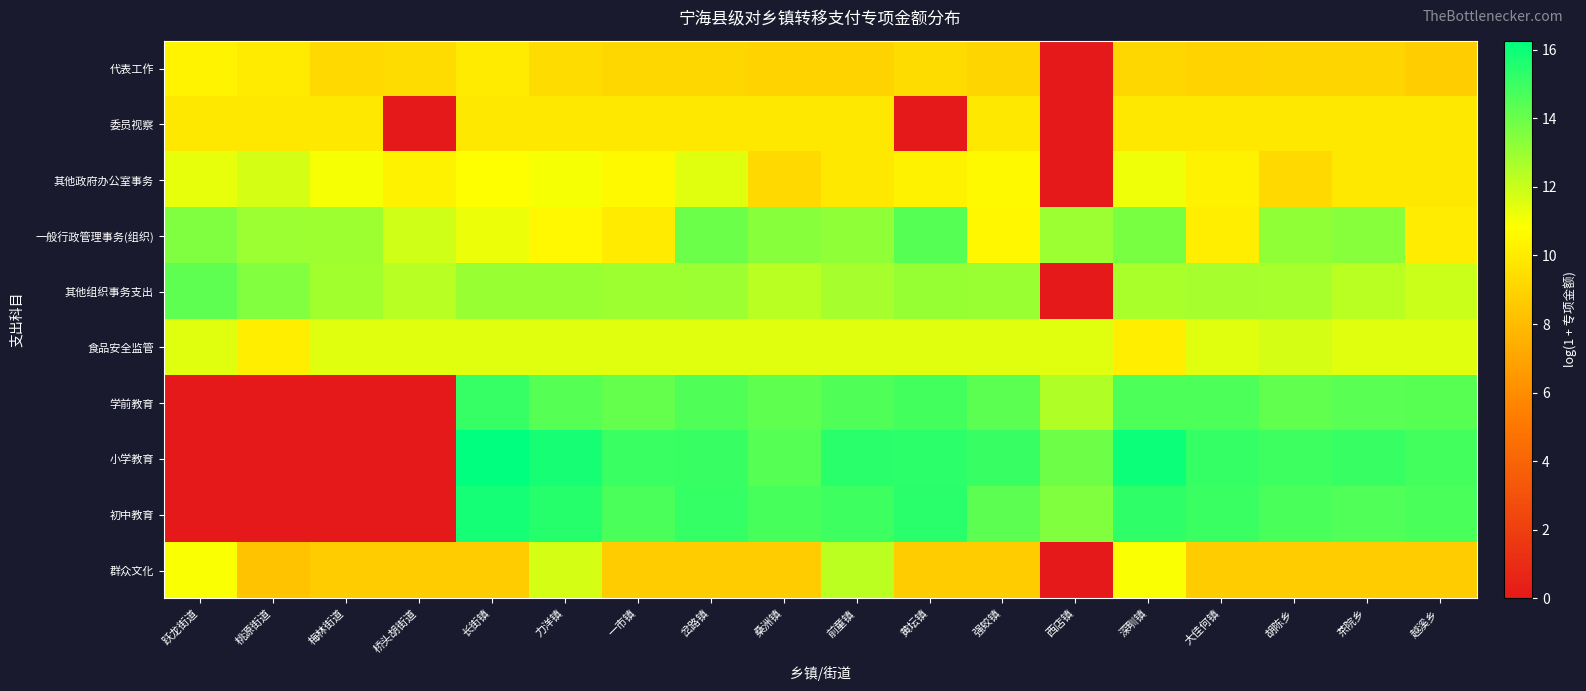

Reading left to right, extract all data points from this chart.

代表工作: 跃龙街道=10.3	桃源街道=10.0	梅林街道=9.2	桥头胡街道=9.4	长街镇=10.0	力洋镇=9.4	一市镇=9.2	岔路镇=9.2	桑洲镇=9.0	前童镇=9.0	黄坛镇=9.4	强蛟镇=9.1	西店镇=0.0	深甽镇=9.2	大佳何镇=9.0	胡陈乡=9.1	茶院乡=9.1	越溪乡=8.8
委员视察: 跃龙街道=9.9	桃源街道=9.9	梅林街道=9.9	桥头胡街道=0.0	长街镇=9.9	力洋镇=9.9	一市镇=9.9	岔路镇=9.9	桑洲镇=9.9	前童镇=9.9	黄坛镇=0.0	强蛟镇=9.9	西店镇=0.0	深甽镇=9.9	大佳何镇=9.9	胡陈乡=9.9	茶院乡=9.9	越溪乡=9.9
其他政府办公室事务: 跃龙街道=11.3	桃源街道=11.7	梅林街道=11.0	桥头胡街道=10.3	长街镇=10.8	力洋镇=11.0	一市镇=10.6	岔路镇=11.5	桑洲镇=9.2	前童镇=9.9	黄坛镇=10.3	强蛟镇=10.6	西店镇=0.0	深甽镇=11.2	大佳何镇=10.3	胡陈乡=9.2	茶院乡=9.9	越溪乡=9.9
一般行政管理事务(组织): 跃龙街道=13.5	桃源街道=12.9	梅林街道=12.9	桥头胡街道=11.8	长街镇=11.2	力洋镇=10.6	一市镇=10.0	岔路镇=14.0	桑洲镇=13.3	前童镇=13.2	黄坛镇=14.4	强蛟镇=10.5	西店镇=13.0	深甽镇=13.7	大佳何镇=10.1	胡陈乡=13.2	茶院乡=13.4	越溪乡=10.1
其他组织事务支出: 跃龙街道=14.2	桃源街道=13.5	梅林街道=12.8	桥头胡街道=12.4	长街镇=13.0	力洋镇=13.0	一市镇=12.9	岔路镇=12.9	桑洲镇=12.3	前童镇=12.7	黄坛镇=13.1	强蛟镇=13.0	西店镇=0.0	深甽镇=12.6	大佳何镇=12.7	胡陈乡=12.7	茶院乡=12.3	越溪乡=12.0
食品安全监管: 跃龙街道=11.5	桃源街道=10.1	梅林街道=11.5	桥头胡街道=11.5	长街镇=11.5	力洋镇=11.5	一市镇=11.5	岔路镇=11.5	桑洲镇=11.5	前童镇=11.5	黄坛镇=11.5	强蛟镇=11.5	西店镇=11.5	深甽镇=10.1	大佳何镇=11.5	胡陈乡=11.7	茶院乡=11.5	越溪乡=11.5
学前教育: 跃龙街道=0.0	桃源街道=0.0	梅林街道=0.0	桥头胡街道=0.0	长街镇=15.1	力洋镇=14.4	一市镇=14.1	岔路镇=14.6	桑洲镇=14.2	前童镇=14.6	黄坛镇=14.8	强蛟镇=14.3	西店镇=12.5	深甽镇=14.6	大佳何镇=14.6	胡陈乡=14.2	茶院乡=14.4	越溪乡=14.4
小学教育: 跃龙街道=0.0	桃源街道=0.0	梅林街道=0.0	桥头胡街道=0.0	长街镇=16.3	力洋镇=15.8	一市镇=15.0	岔路镇=15.1	桑洲镇=14.4	前童镇=15.4	黄坛镇=15.3	强蛟镇=15.1	西店镇=13.9	深甽镇=16.0	大佳何镇=15.1	胡陈乡=14.9	茶院乡=15.1	越溪乡=14.8
初中教育: 跃龙街道=0.0	桃源街道=0.0	梅林街道=0.0	桥头胡街道=0.0	长街镇=15.8	力洋镇=15.4	一市镇=14.7	岔路镇=15.1	桑洲镇=14.7	前童镇=14.9	黄坛镇=15.3	强蛟镇=14.3	西店镇=13.5	深甽镇=15.3	大佳何镇=15.0	胡陈乡=14.7	茶院乡=14.5	越溪乡=14.7
群众文化: 跃龙街道=10.9	桃源街道=8.3	梅林街道=8.7	桥头胡街道=8.7	长街镇=8.7	力洋镇=11.7	一市镇=8.7	岔路镇=8.7	桑洲镇=8.7	前童镇=12.3	黄坛镇=8.7	强蛟镇=8.7	西店镇=0.0	深甽镇=10.9	大佳何镇=8.7	胡陈乡=8.7	茶院乡=8.7	越溪乡=8.7